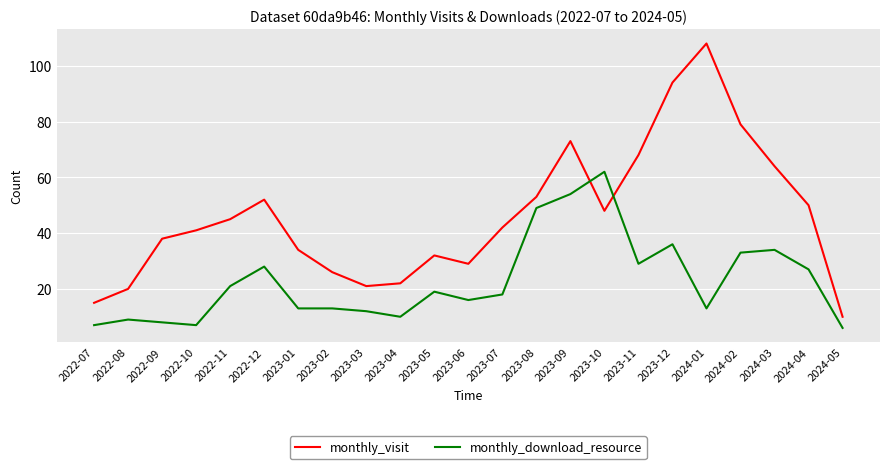

Which series has the largest total across all categories?

monthly_visit